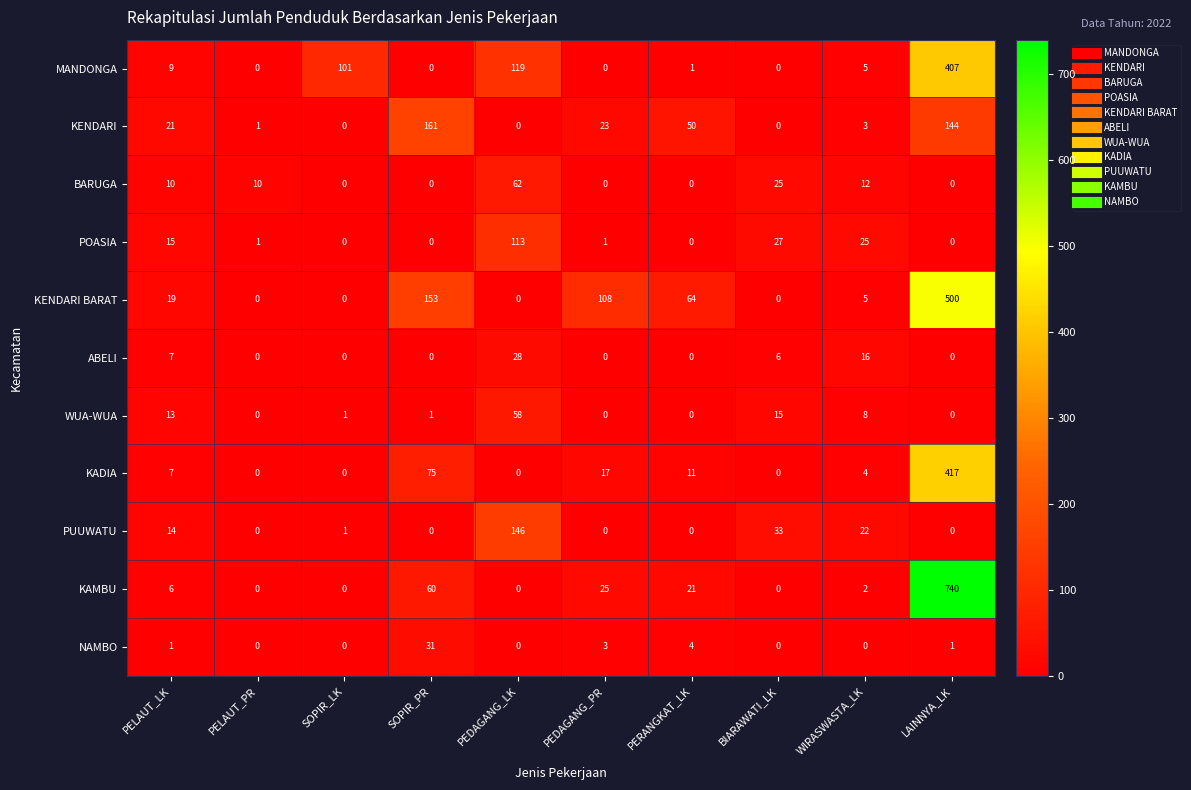

Which series has the widest spread of values?

KAMBU